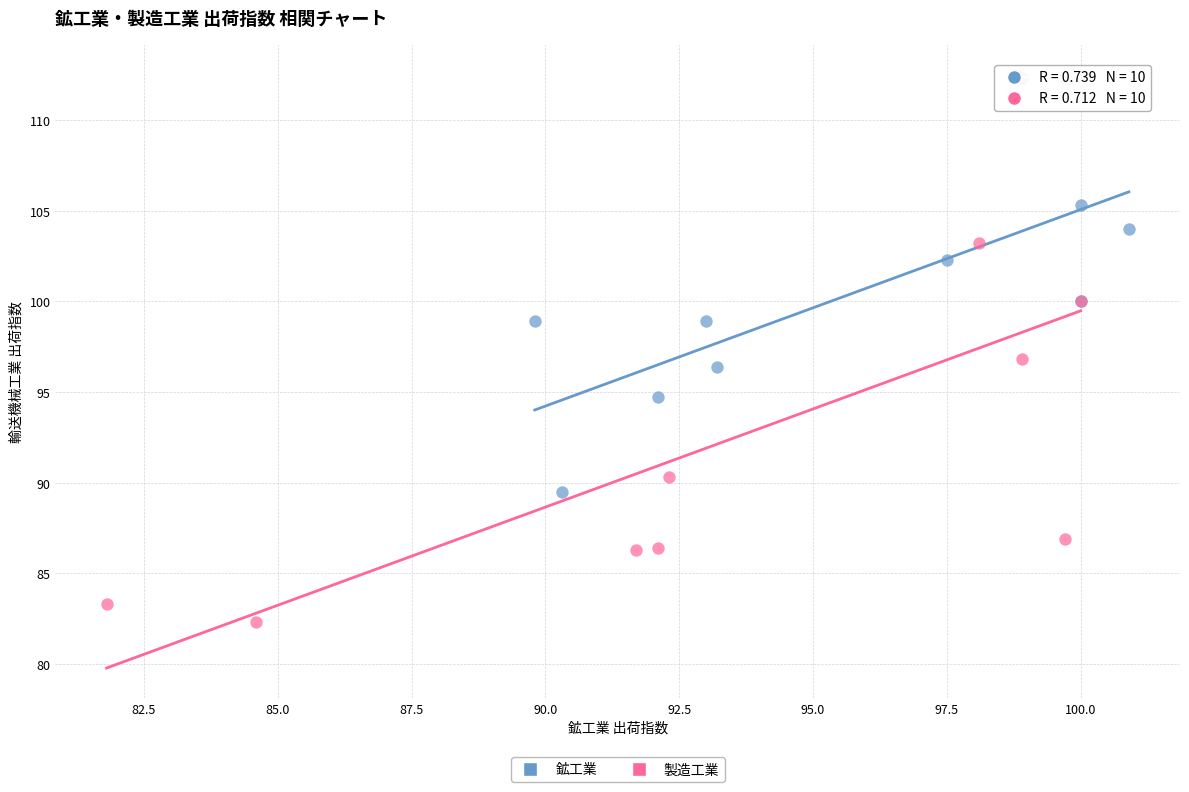

Which series contains the lowest Y value?

製造工業